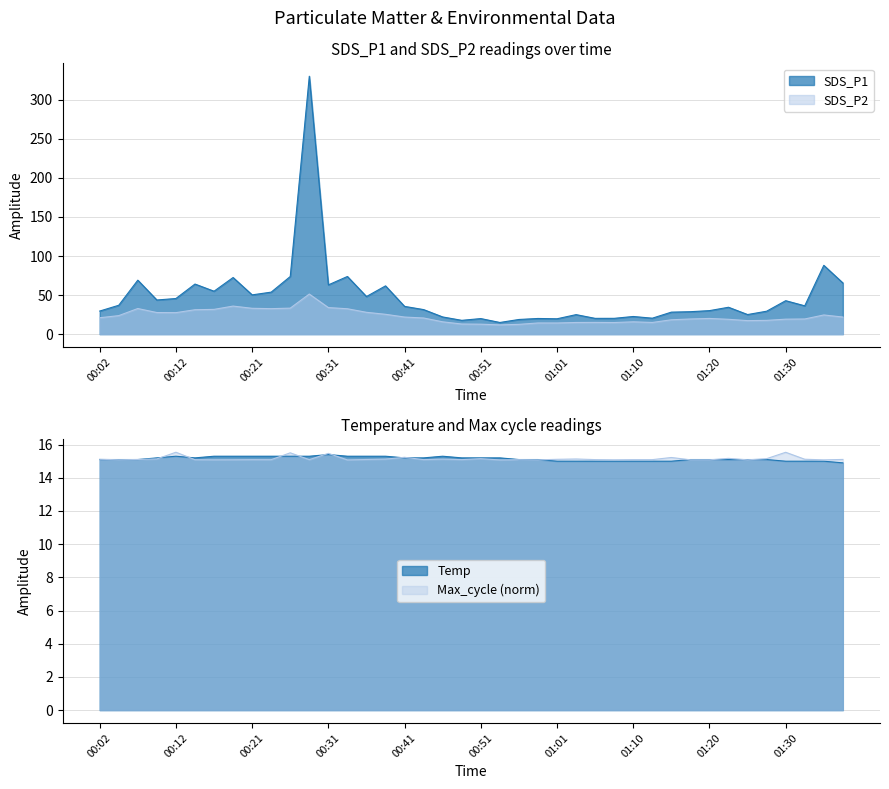

Between which two adjacent categories do SDS_P1 and Max_cycle first intersect?

00:51 and 00:53